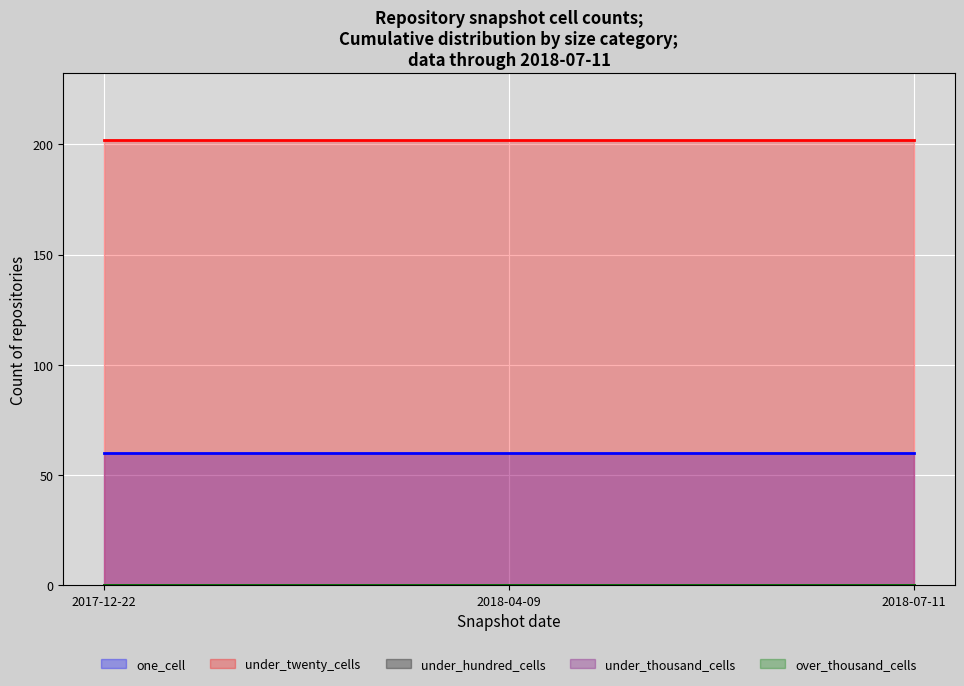

Is the value of one_cell at 2018-04-09 greater than the value of over_thousand_cells at 2017-12-22?

Yes